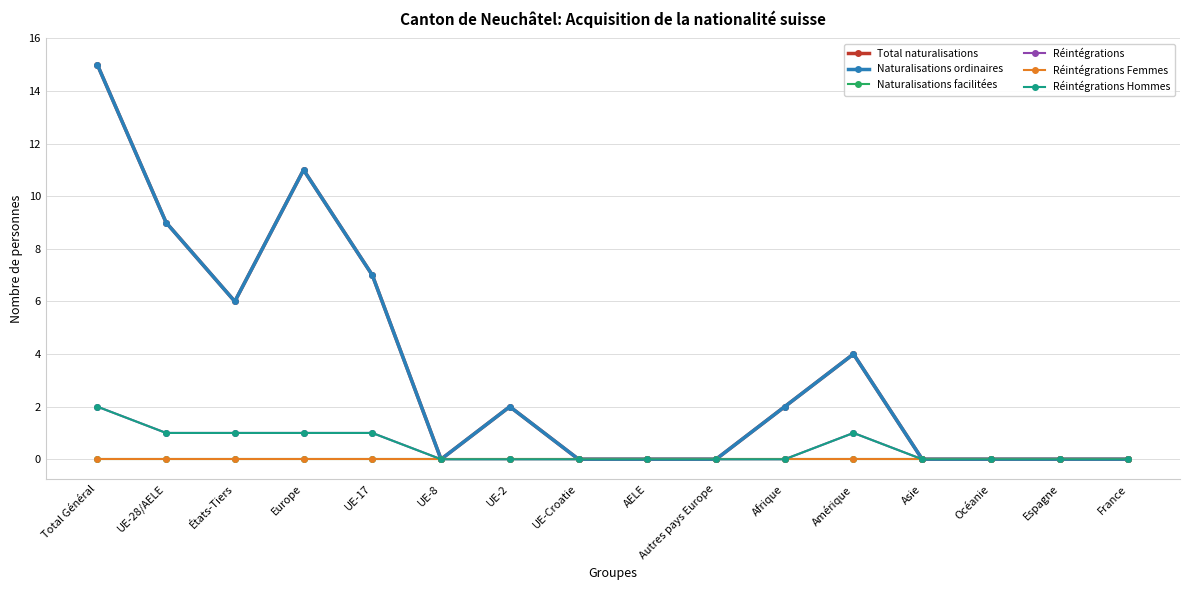

Is it true that Naturalisations facilitées equals 0 at Espagne?

True